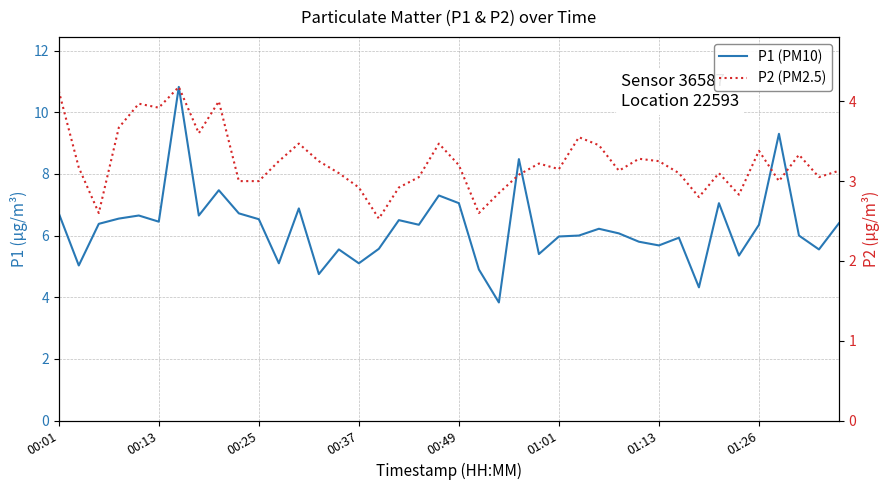

Does the chart have visible grid lines?

Yes